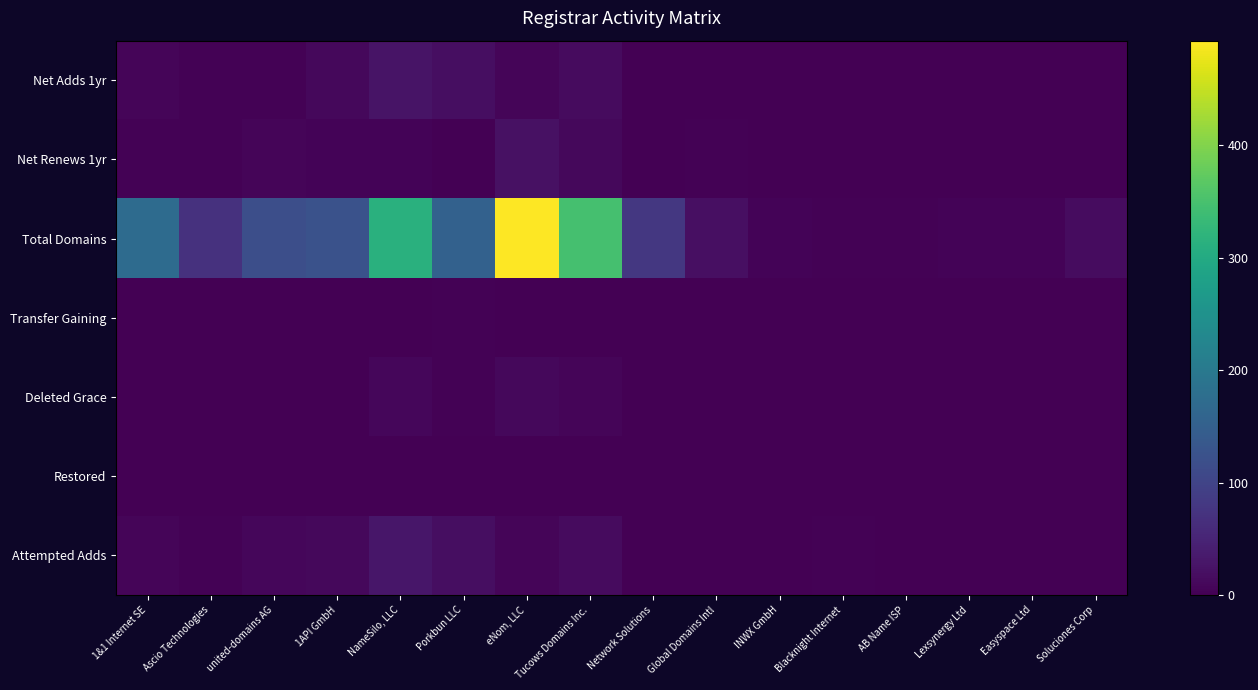

Between 1&1 Internet SE and Soluciones Corp, which series saw the biggest shift?

Total Domains